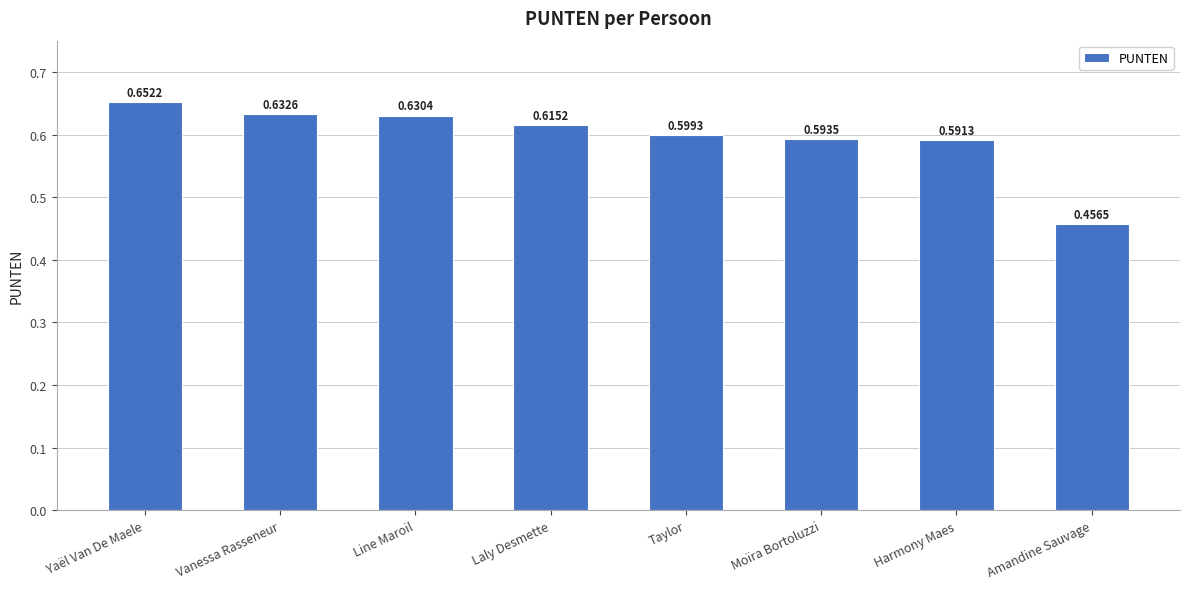

What is the sum of the values at Amandine Sauvage and Moïra Bortoluzzi?

1.1